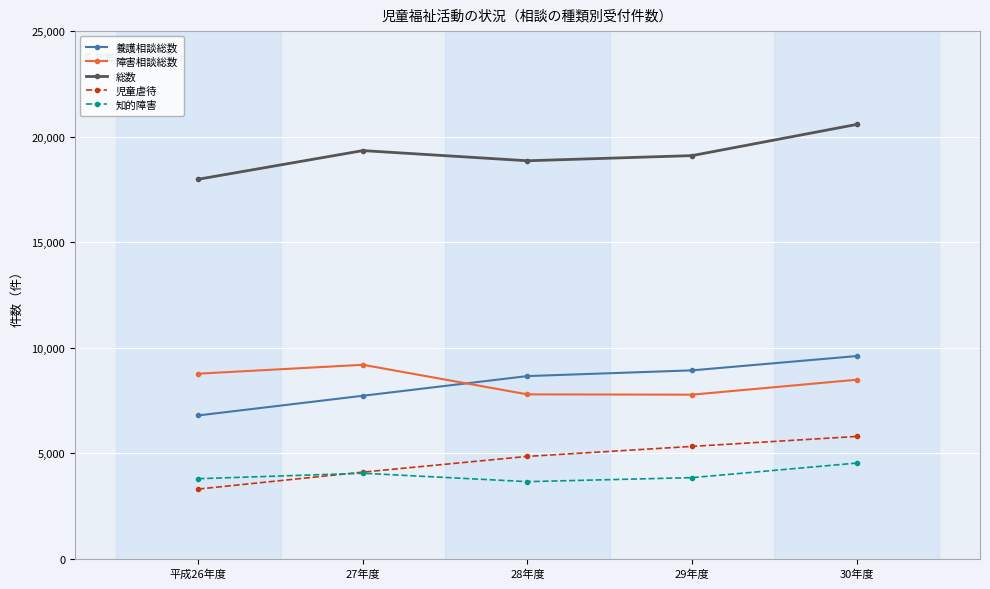

Where is the first local minimum for 総数?

28年度